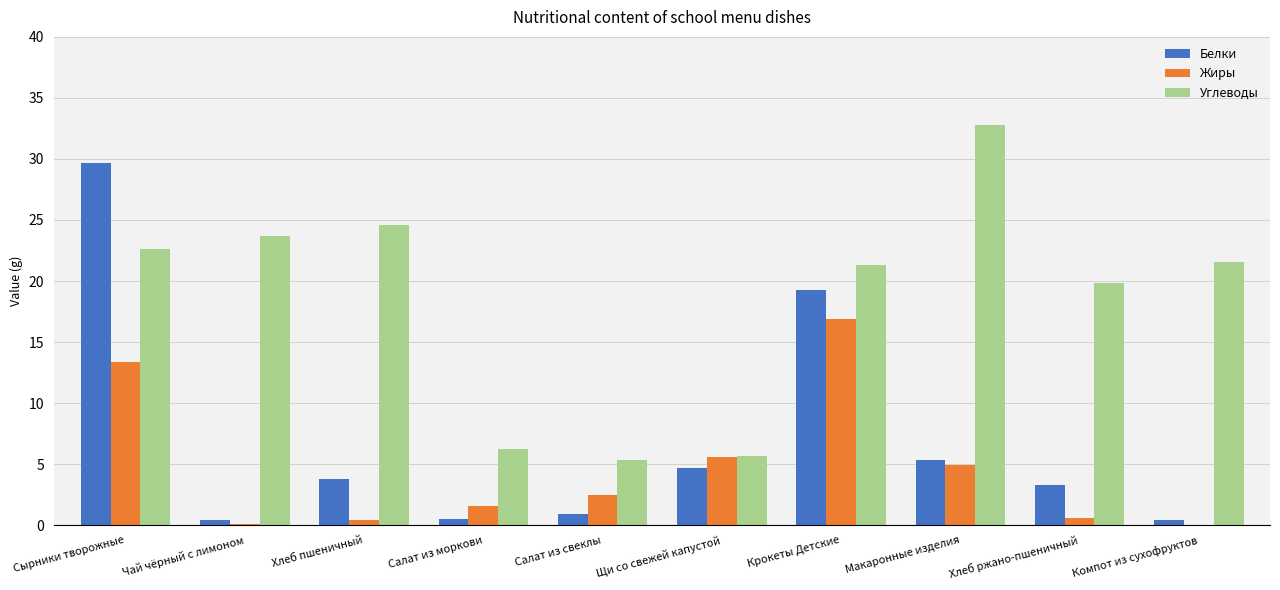

At which category is the sum across all series the highest?

Сырники творожные